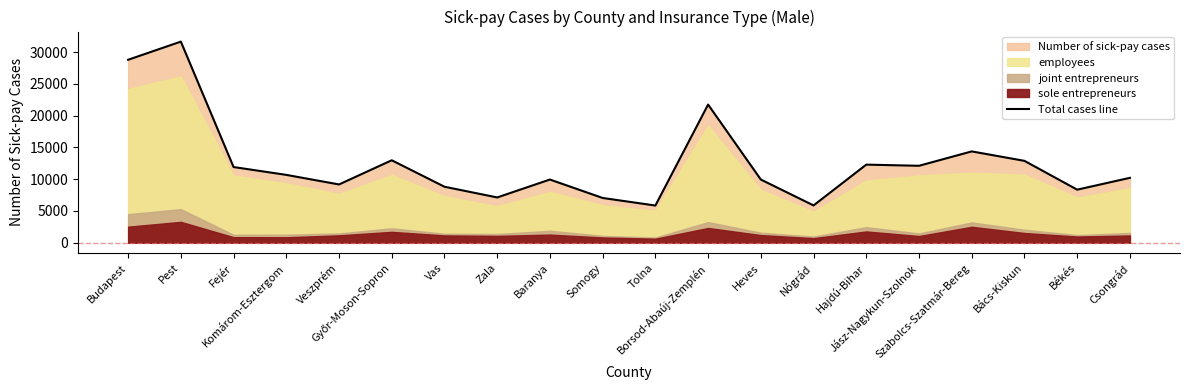

What is the smallest value displayed?

5851